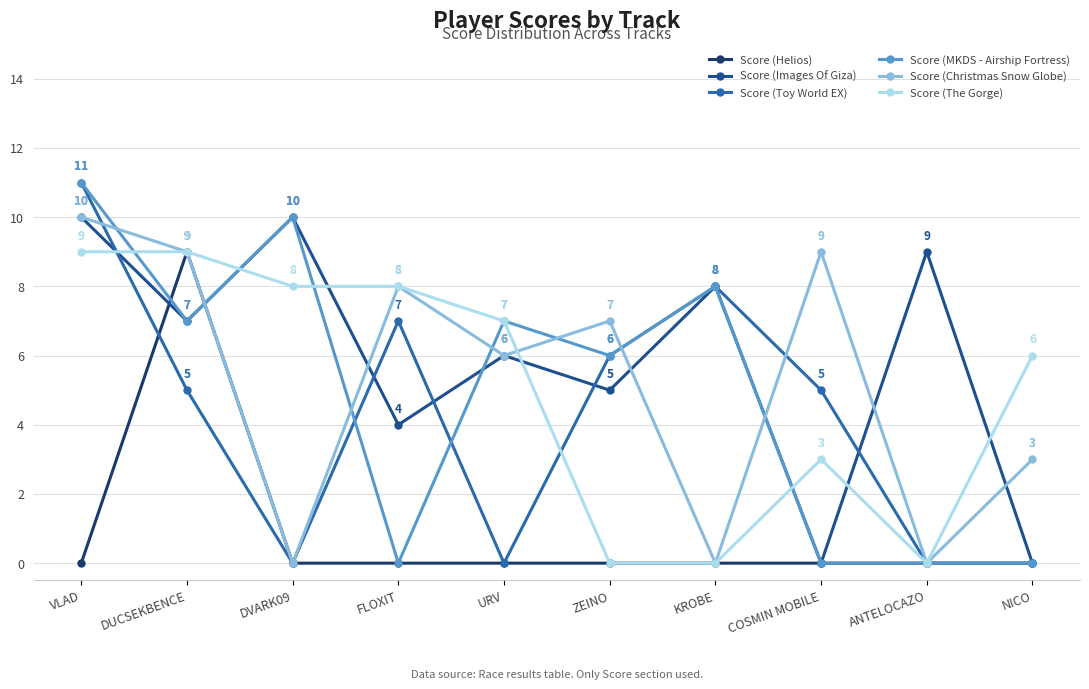

Which series has the largest total across all categories?

Score (Images Of Giza)